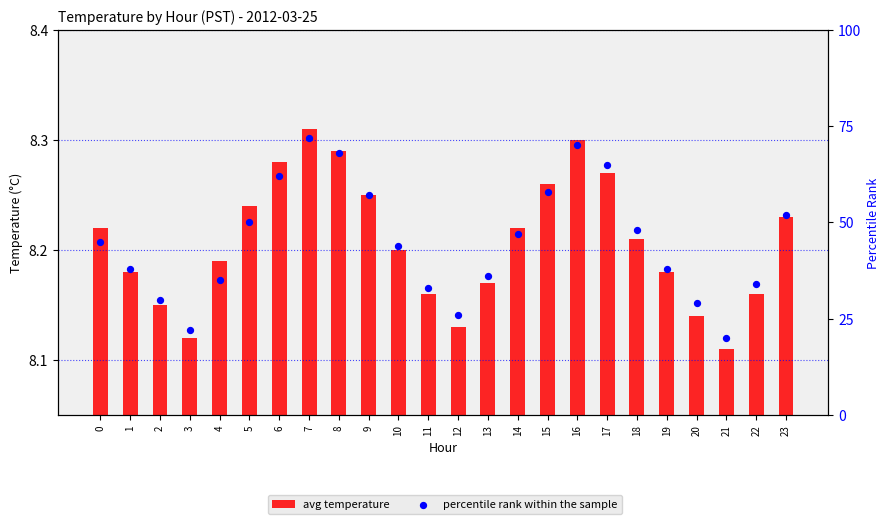

Which series has the largest Y range (max minus min)?

percentile rank within the sample